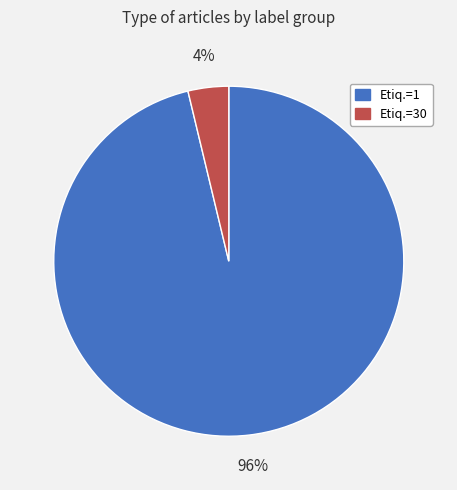

Does any single category account for the majority?

Yes